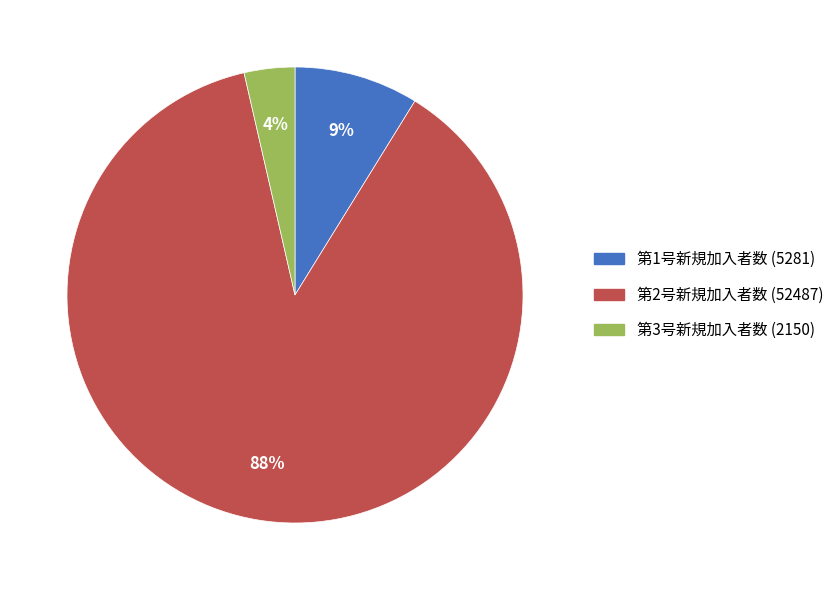

Which has a higher value, 第2号新規加入者数 (52487) or 第1号新規加入者数 (5281)?

第2号新規加入者数 (52487)